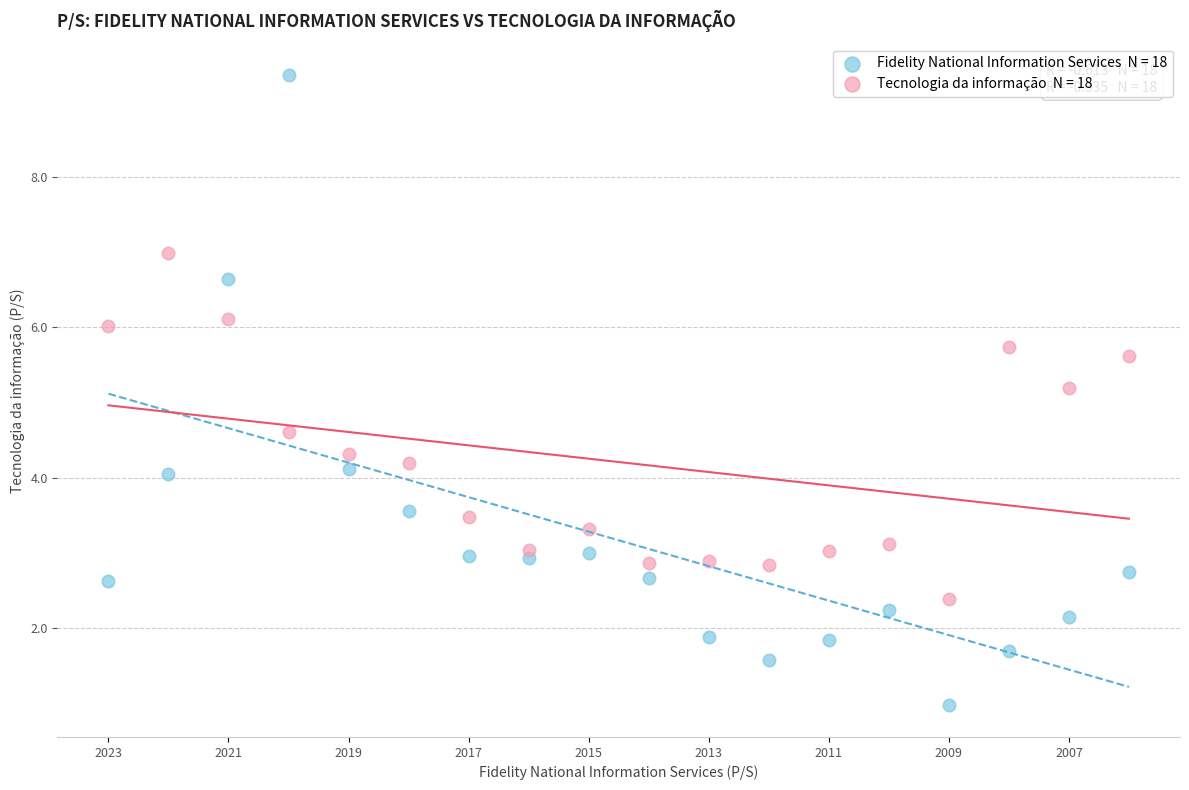

Across all series, what Y value is closest to 5?

5.2